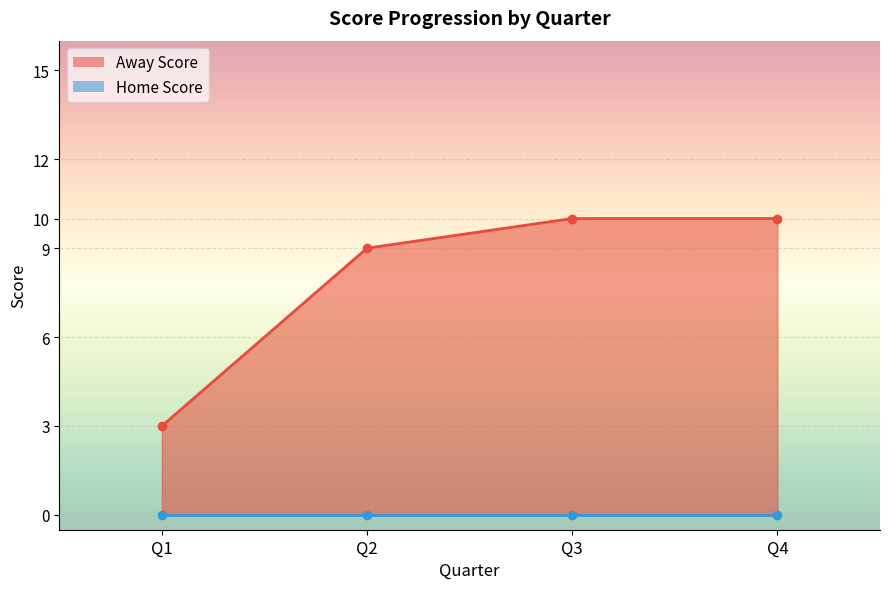

Is the value of Away Score at 33 greater than the value of Home Score at 4?

Yes